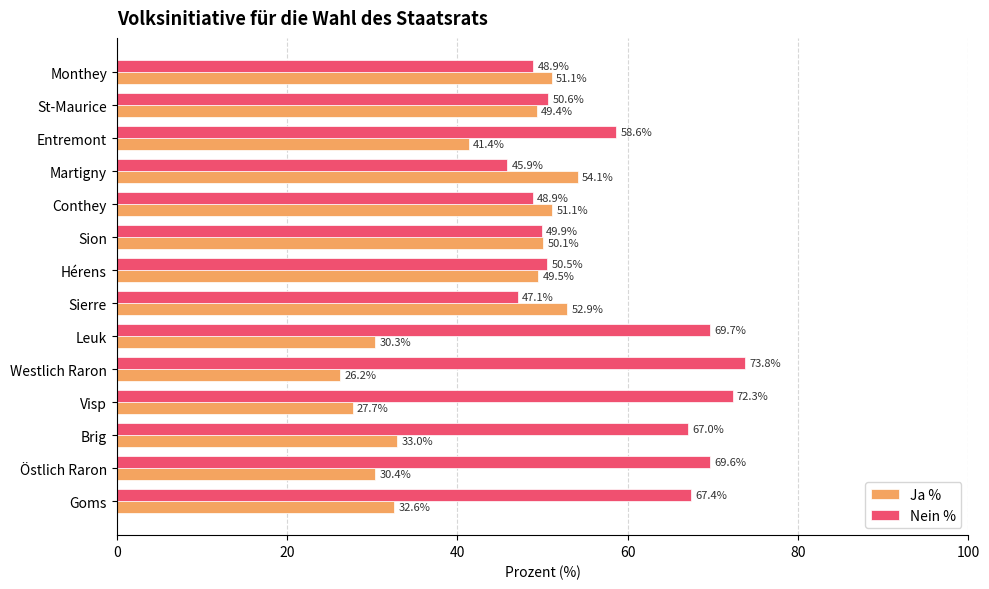

Where is Ja % nearest to the value 40?

Entremont